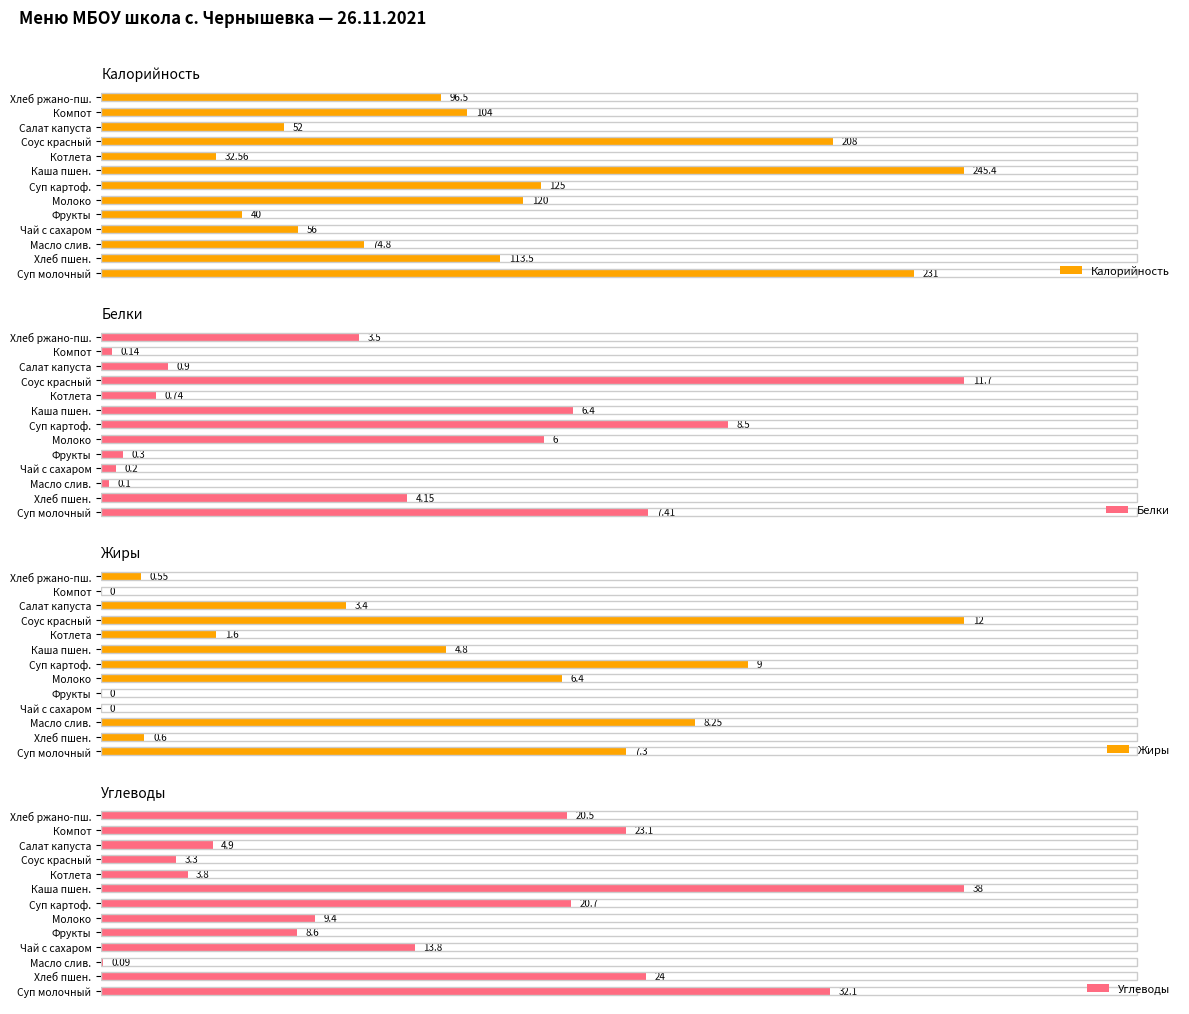

Reading right to left, what are all the values shown in this chart?

Калорийность: 96.5	104.0	52.0	208.0	32.6	245.4	125.0	120.0	40.0	56.0	74.8	113.5	231.0
Белки: 3.5	0.1	0.9	11.7	0.7	6.4	8.5	6.0	0.3	0.2	0.1	4.2	7.4
Жиры: 0.6	0.0	3.4	12.0	1.6	4.8	9.0	6.4	0.0	0.0	8.2	0.6	7.3
Углеводы: 20.5	23.1	4.9	3.3	3.8	38.0	20.7	9.4	8.6	13.8	0.1	24.0	32.1